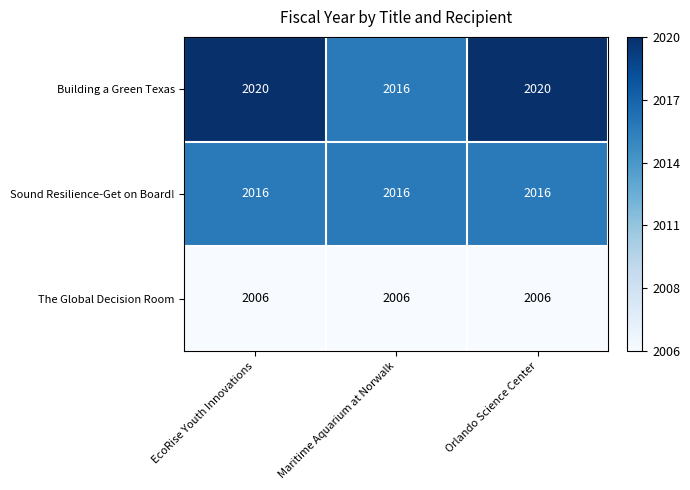

Read the The Global Decision Room value at Maritime Aquarium at Norwalk.

2006